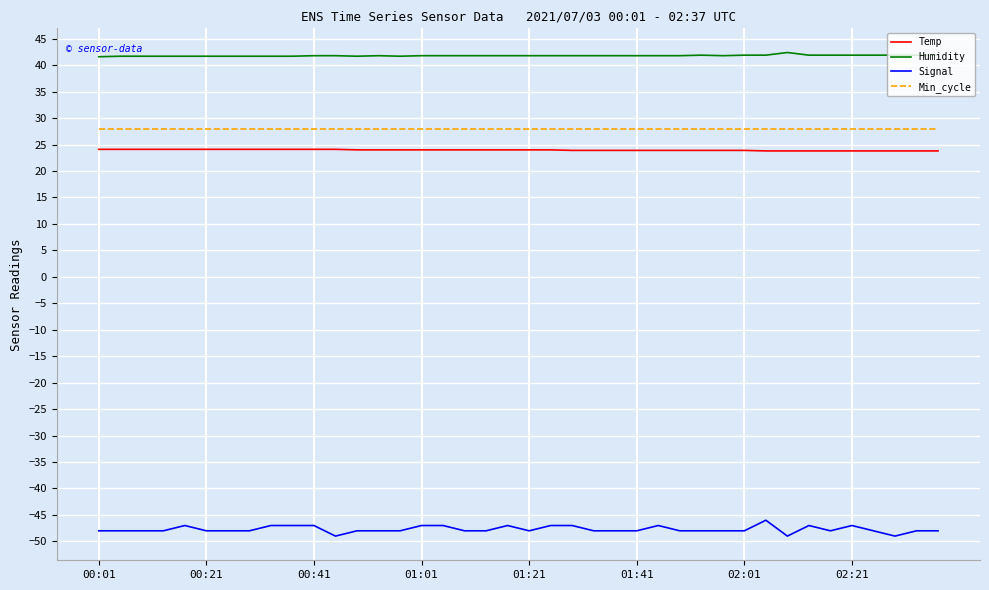

Which series has the largest total across all categories?

Humidity